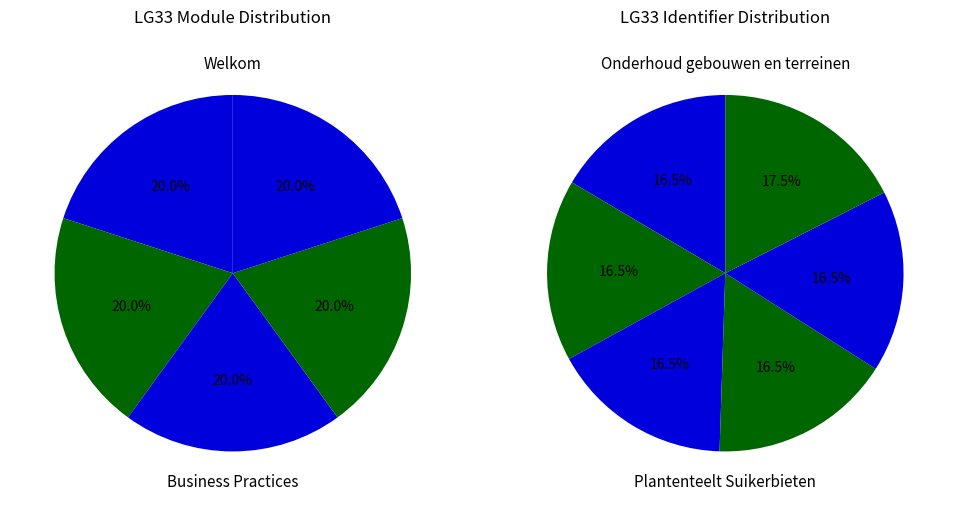

Is it true that Business Practices is 16% of the pie?

False